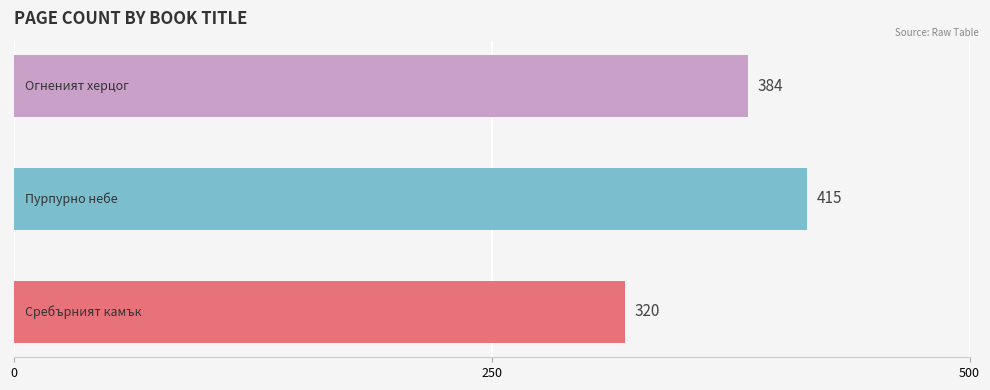

What is the difference between the second highest and minimum values?

64